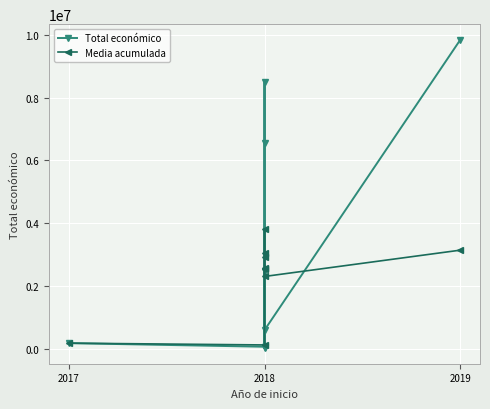

Where do Media acumulada and Total económico first cross each other?

2018 and 2018